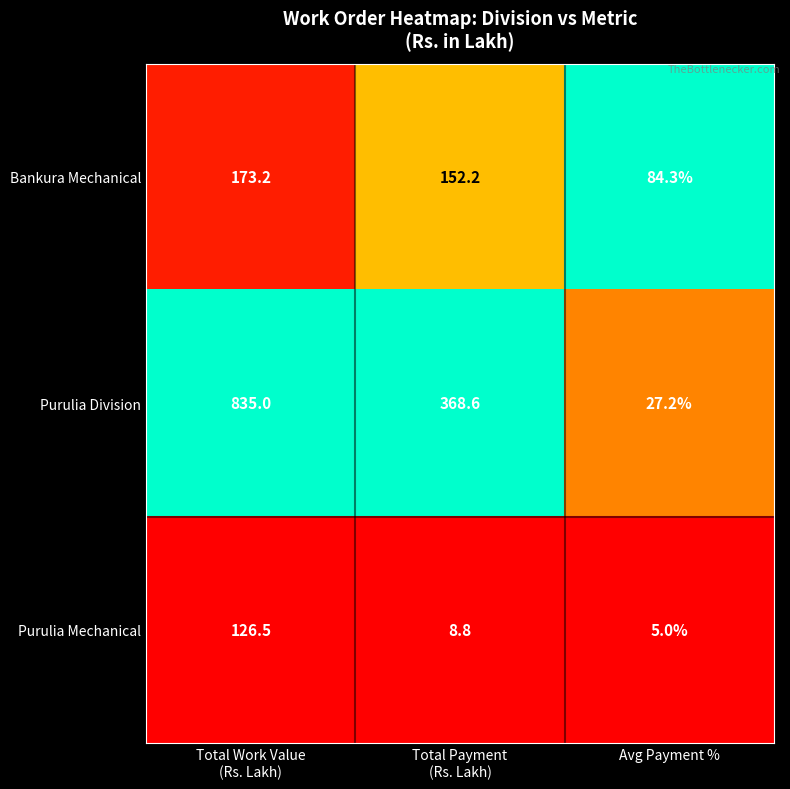

What is the difference between the highest and lowest values at Total Work Value
(Rs. Lakh)?

708.5